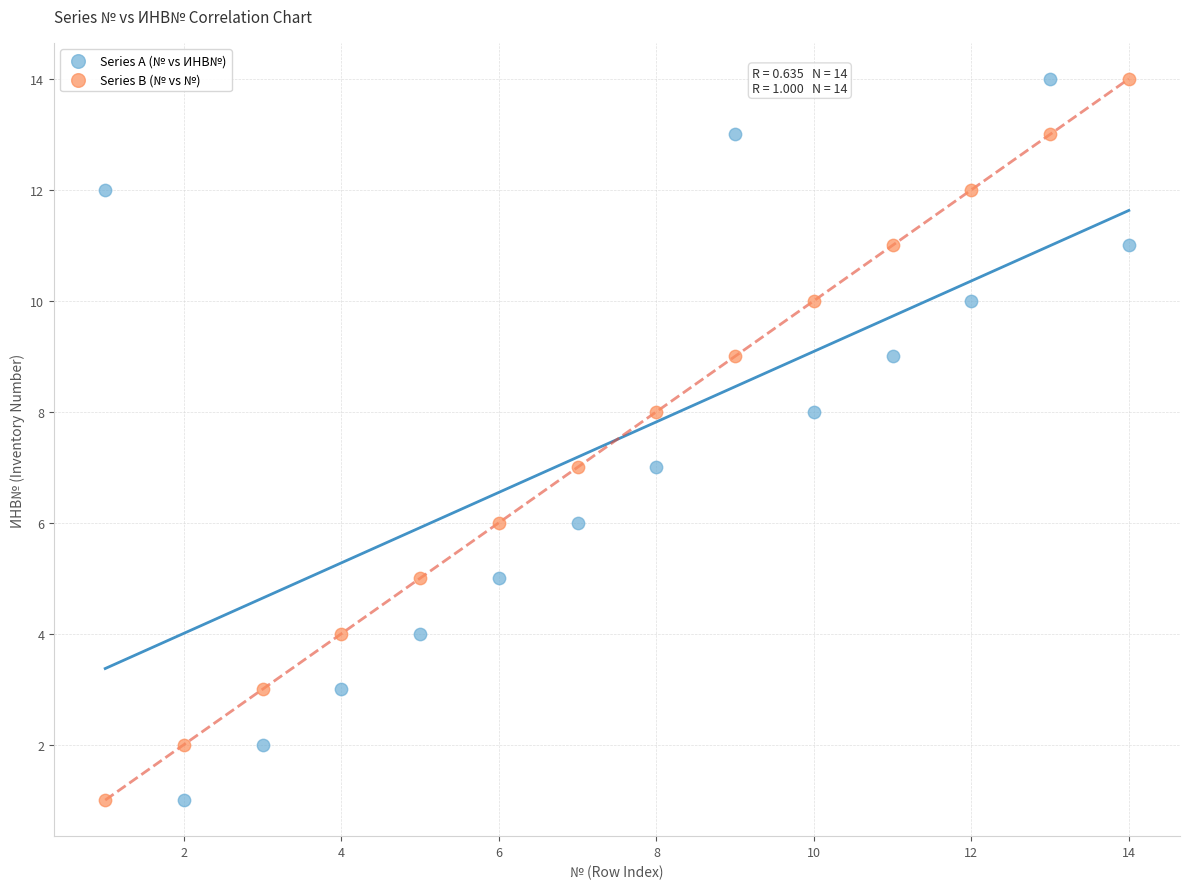

Across all data points, what is the range of Y values (max minus min)?

13